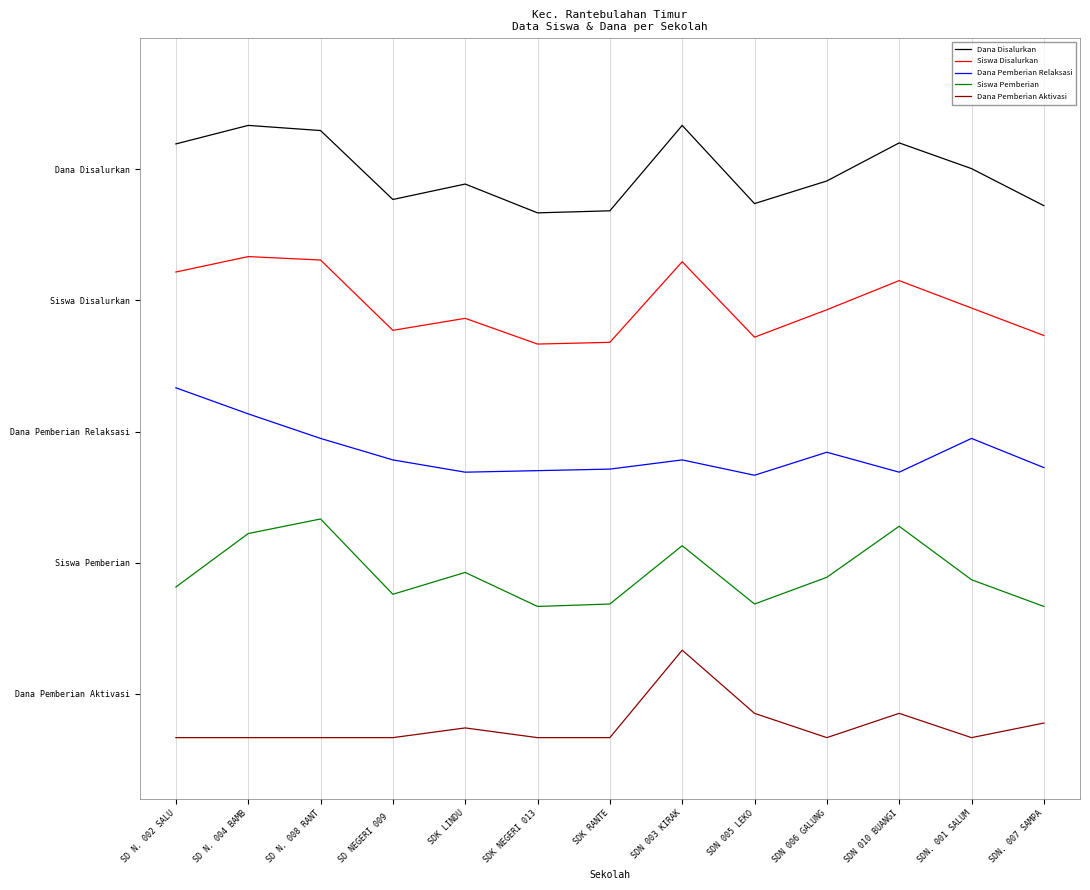

Which series has the largest total across all categories?

Dana Disalurkan